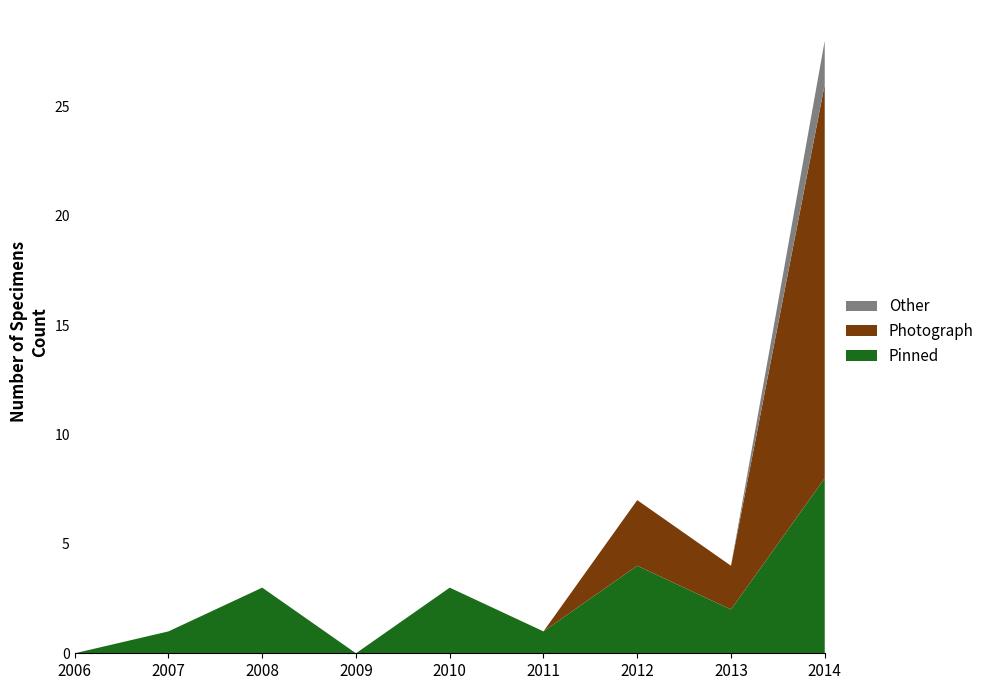

Reading left to right, transcribe all the data shown in this chart.

Pinned: 0	1	3	0	3	1	4	2	8
Photograph: 0	0	0	0	0	0	3	2	18
Other: 0	0	0	0	0	0	0	0	2